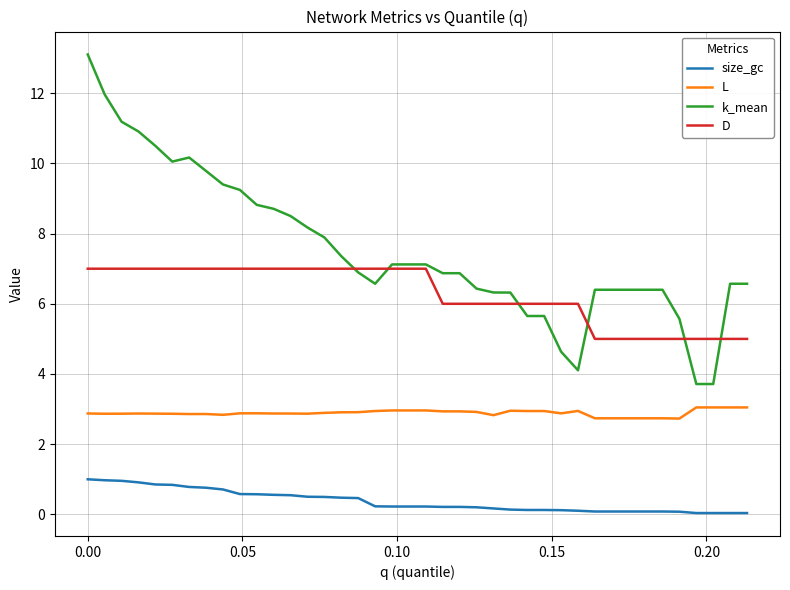

Which series has the largest range (max minus min)?

k_mean